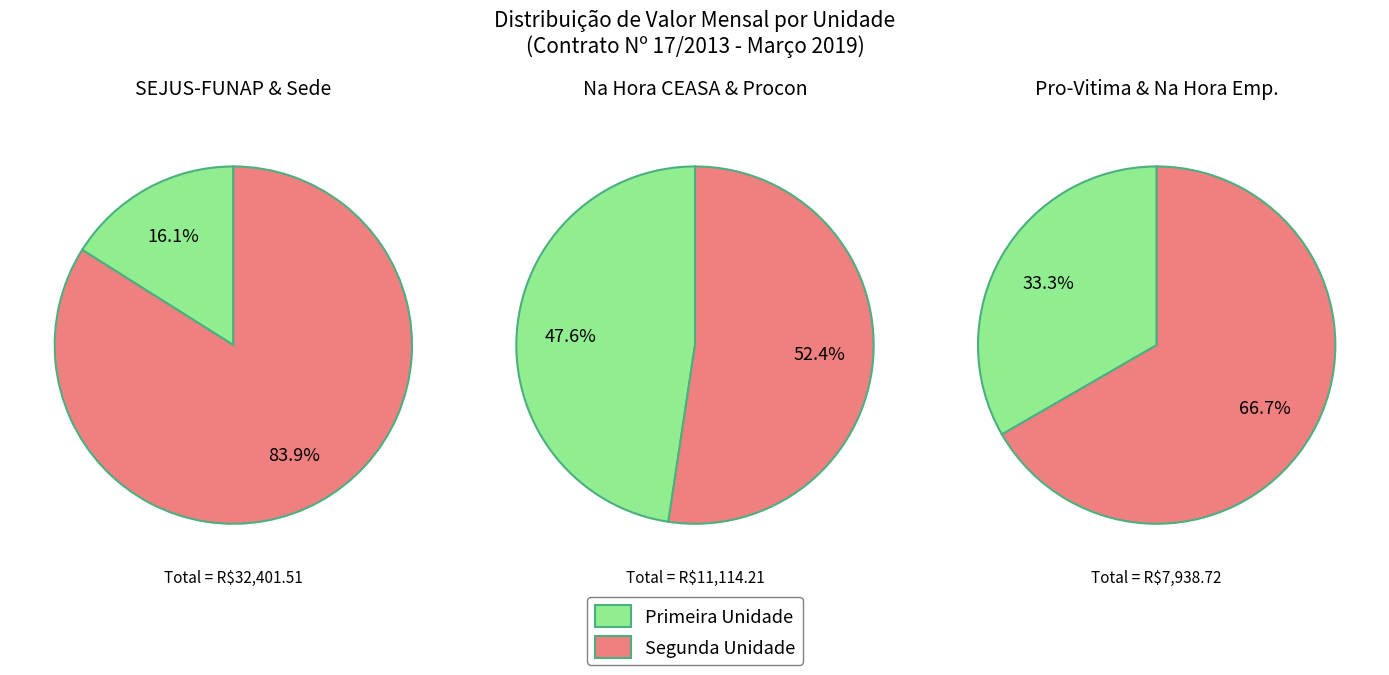

Is the sum of 5 and 2 greater than half?

No